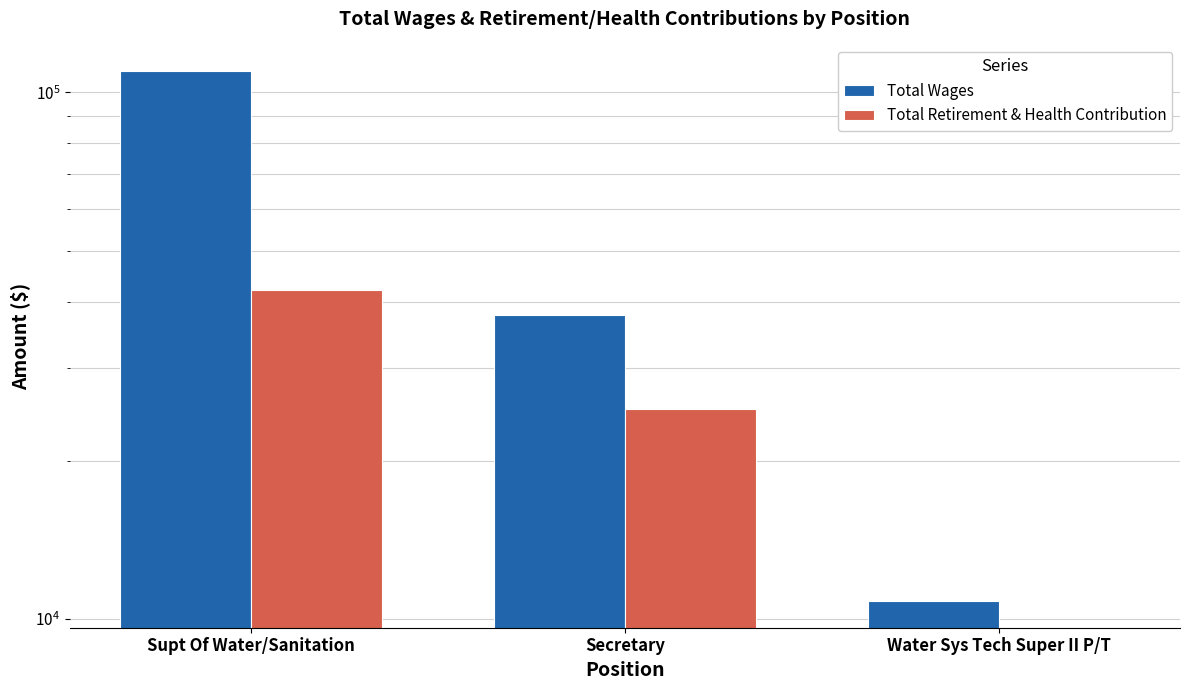

What is the maximum value for Total Wages?

109801